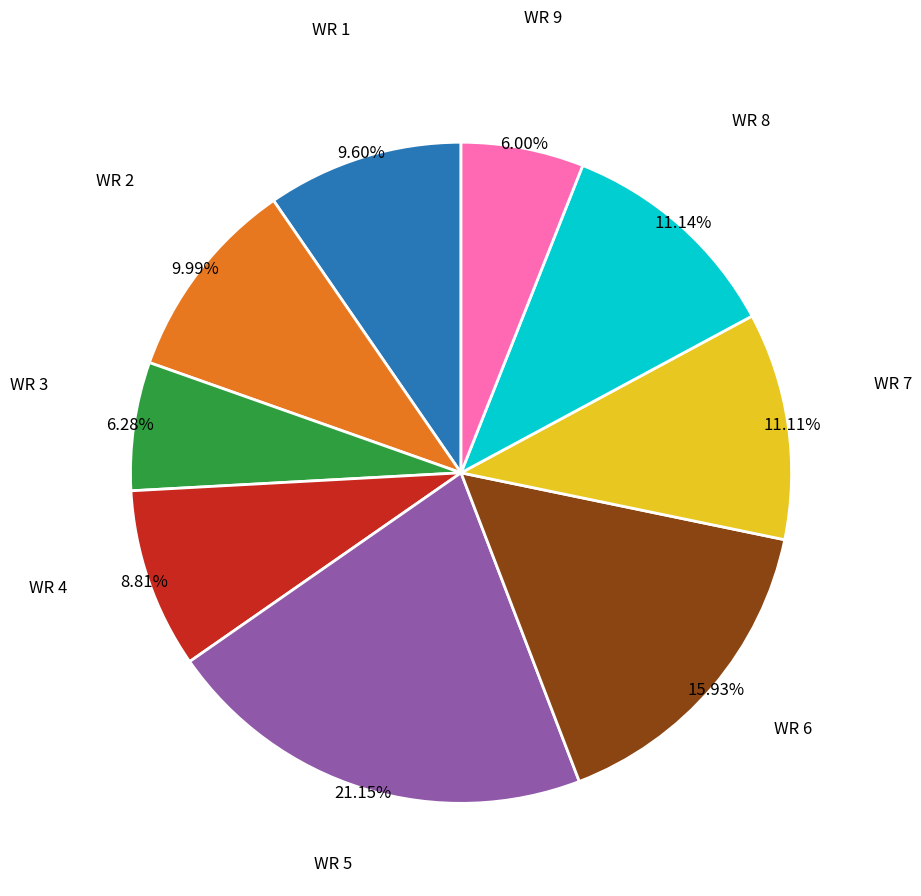

Is there a majority slice in this chart?

No